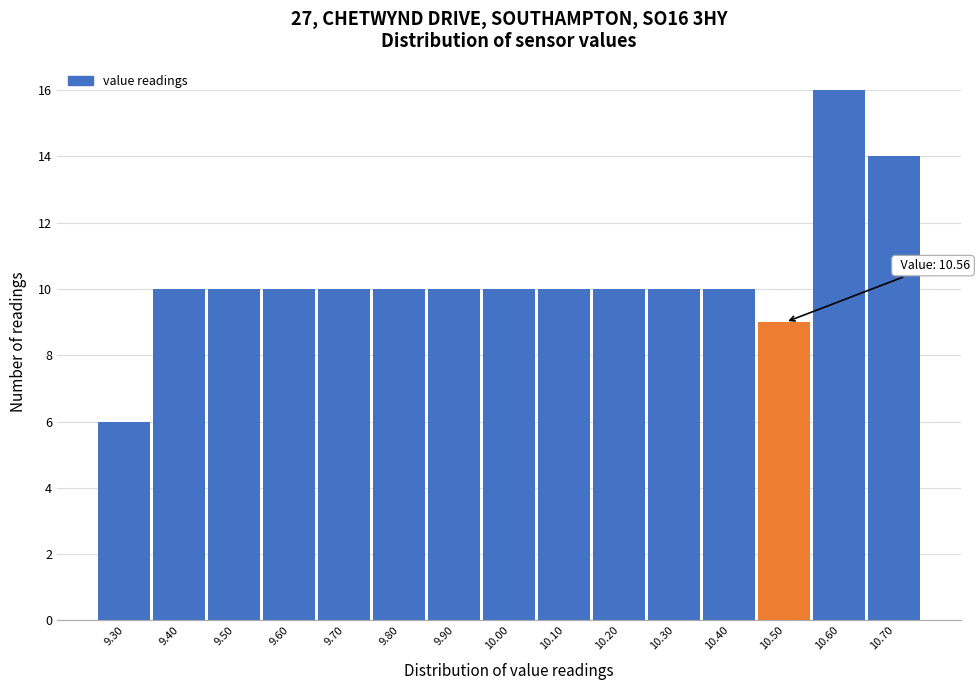

Reading left to right, what are all the values shown in this chart?

9.30=6	9.40=10	9.50=10	9.60=10	9.70=10	9.80=10	9.90=10	10.00=10	10.10=10	10.20=10	10.30=10	10.40=10	10.50=9	10.60=16	10.70=14